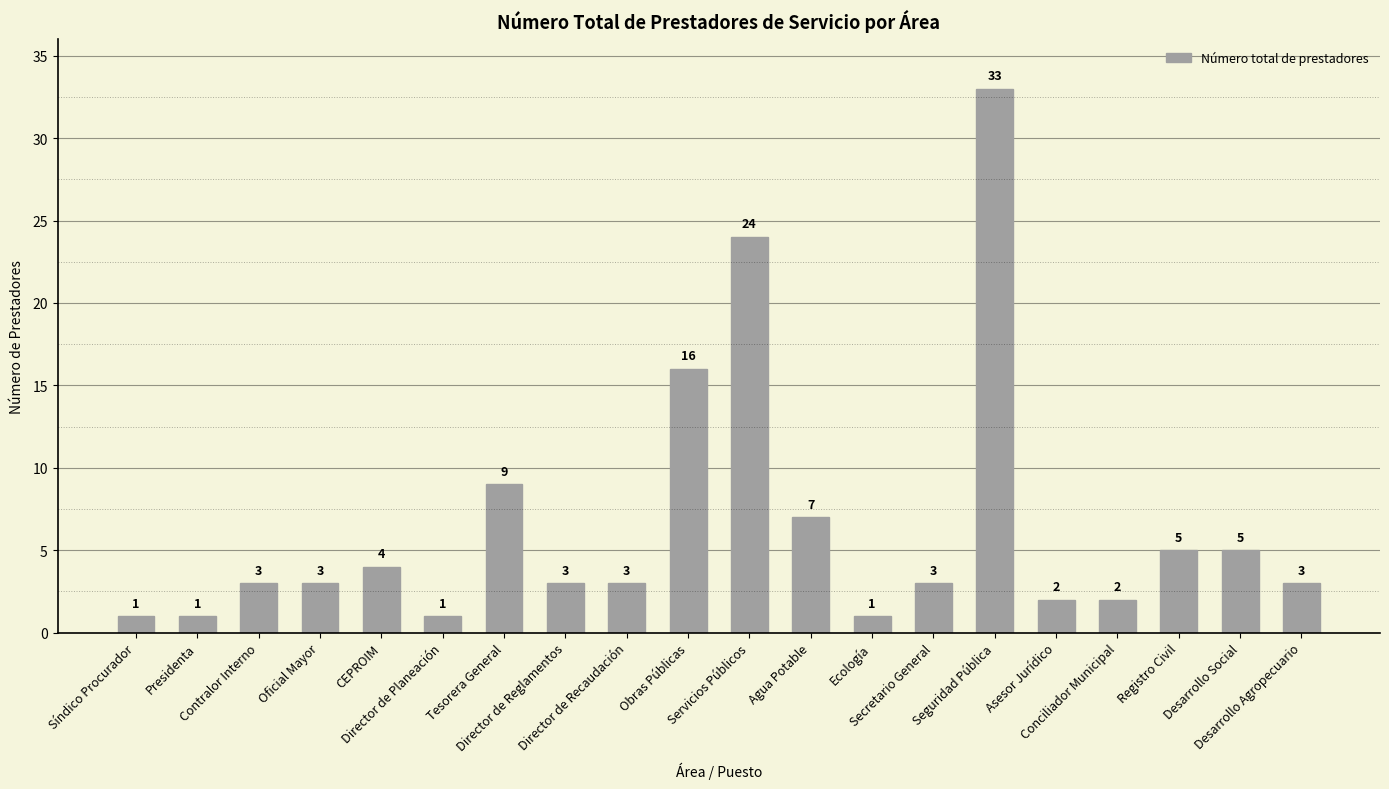

Which label corresponds to the largest value in the chart?

Seguridad Pública